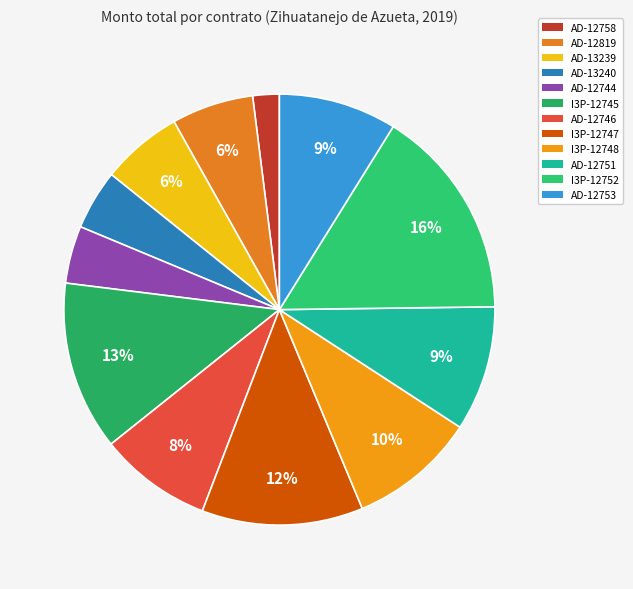

Count the number of slices in the pie.

12